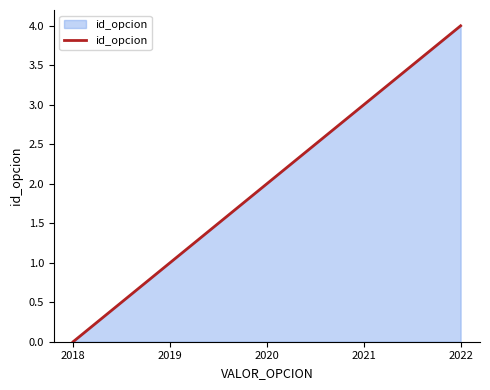

What is the difference between the maximum and minimum values?

4